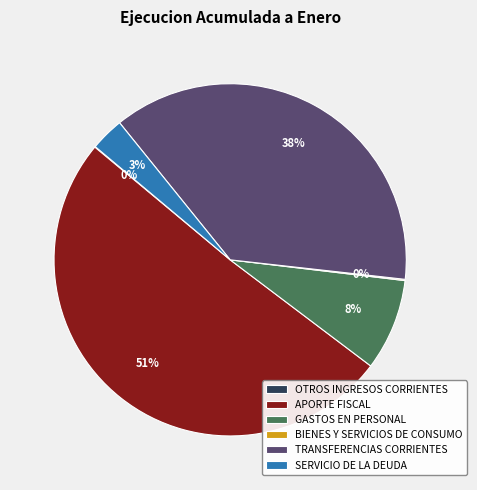

True or false: APORTE FISCAL accounts for 51% of the total.

True